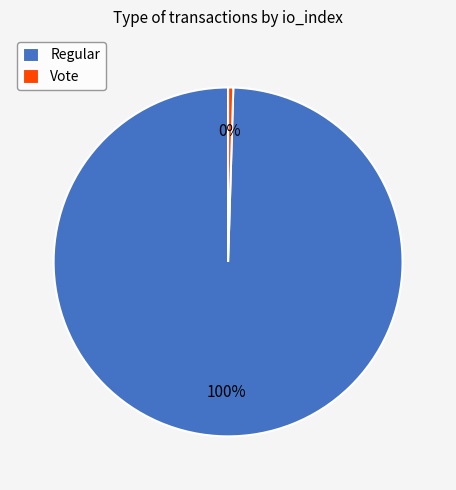

Which category has the smallest portion of the pie?

Vote